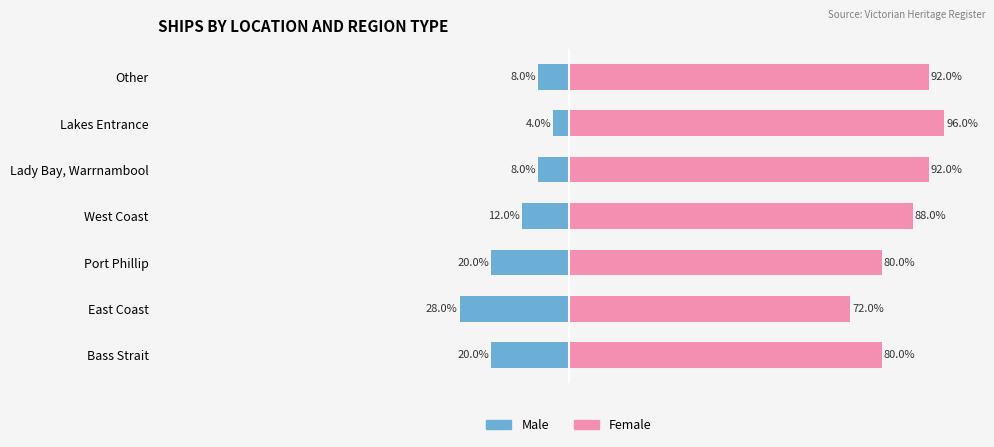

Which has a higher value, Lady Bay, Warrnambool or Lakes Entrance?

Lady Bay, Warrnambool